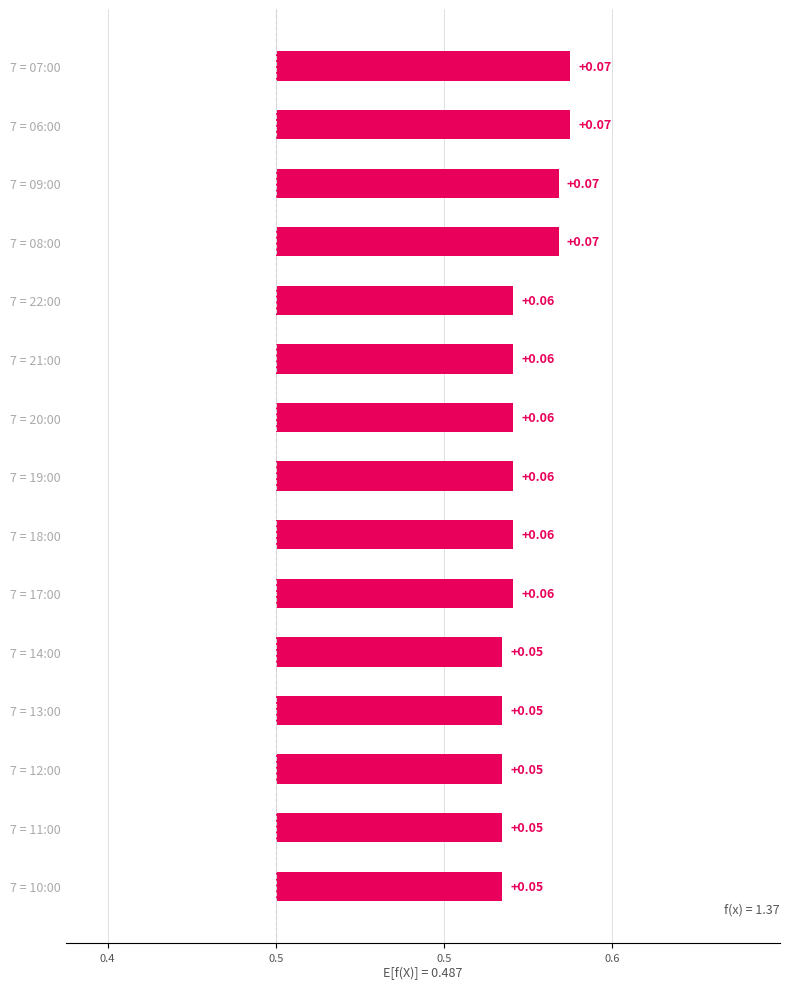

Reading left to right, list all the values displayed in this chart.

0.1	0.1	0.1	0.1	0.1	0.1	0.1	0.1	0.1	0.1	0.1	0.1	0.1	0.1	0.1